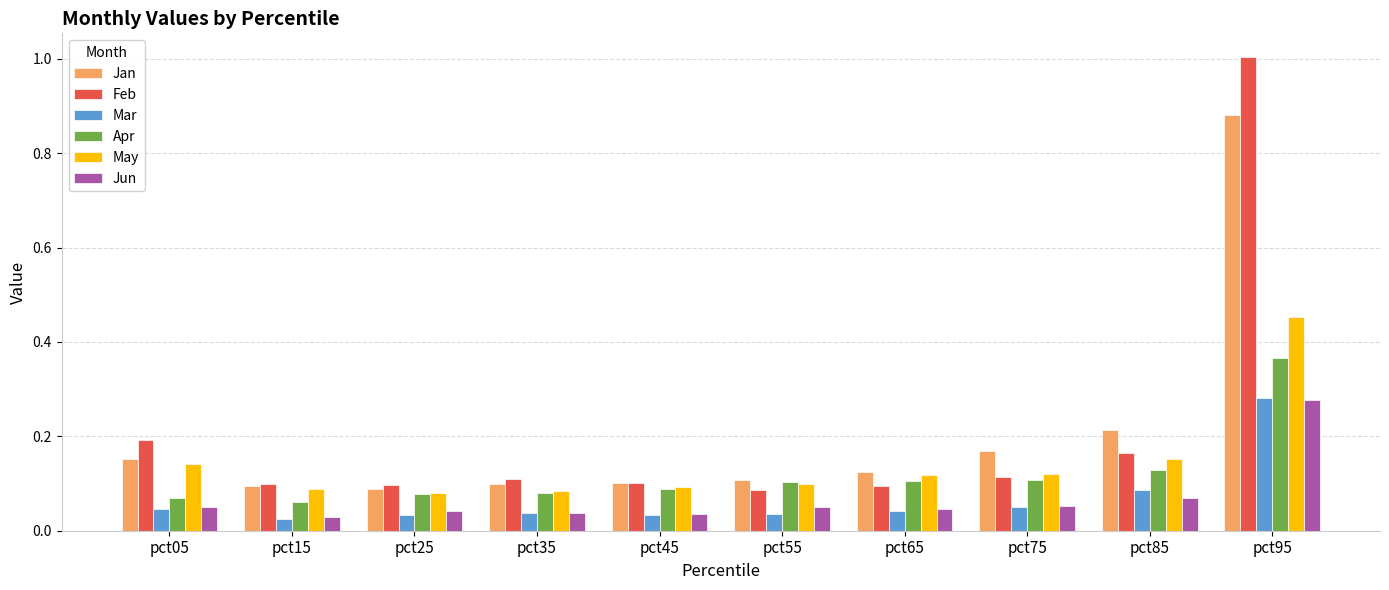

Which series has the widest spread of values?

Feb